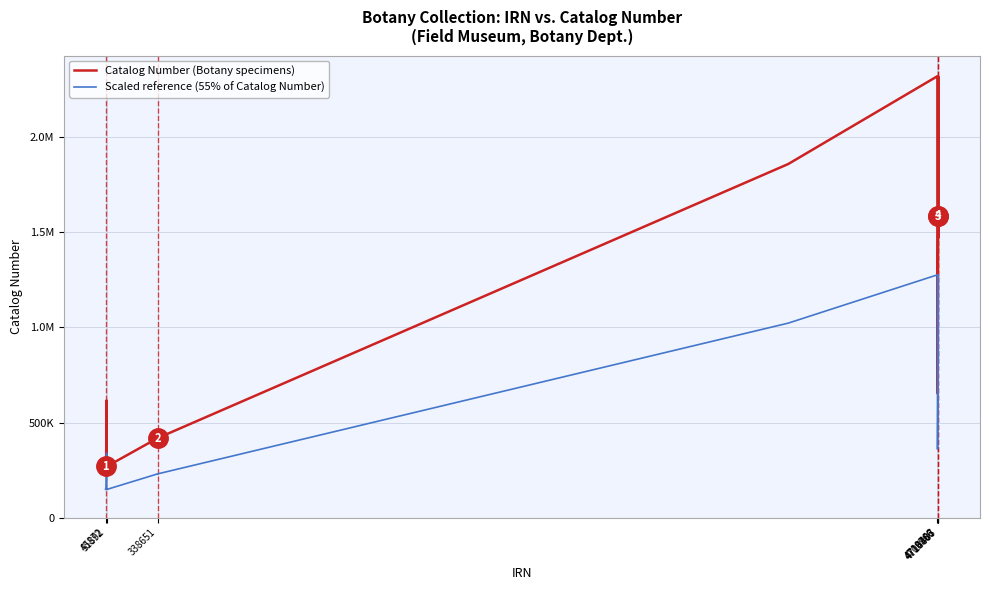

At which label does Scaled reference (55% of Catalog Number) reach its minimum?

51892